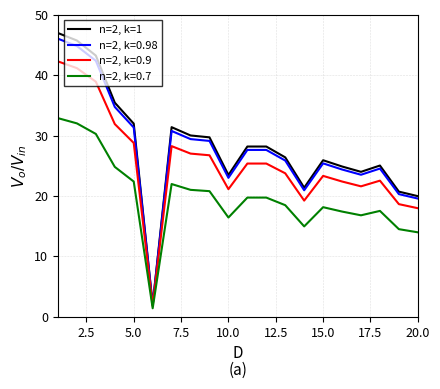

Which series has the largest range (max minus min)?

n=2, k=1